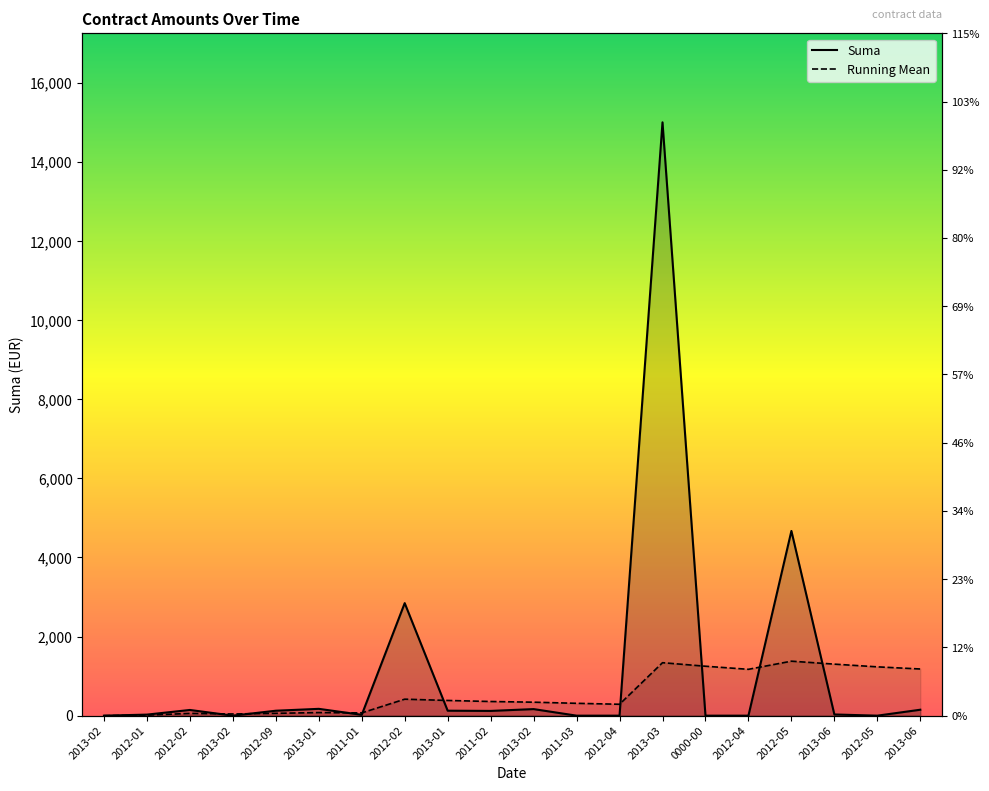

Which series has the largest total across all categories?

Suma